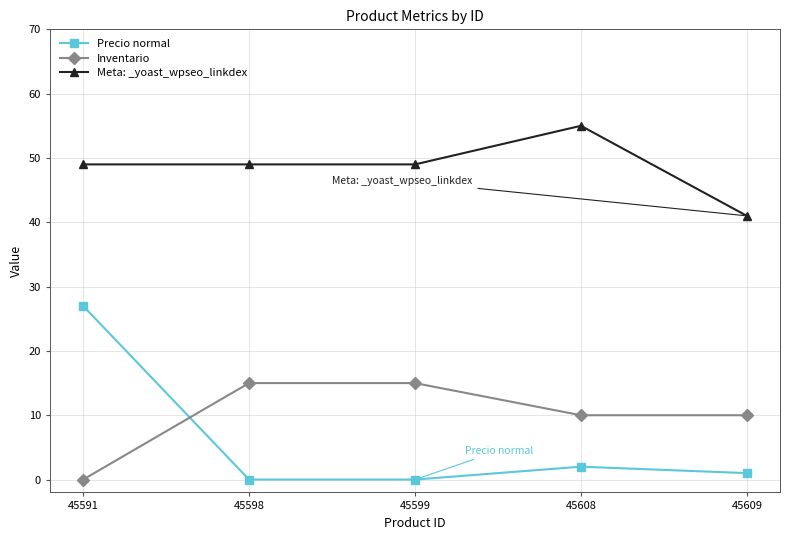

Is this an area chart (filled region under the line)?

No